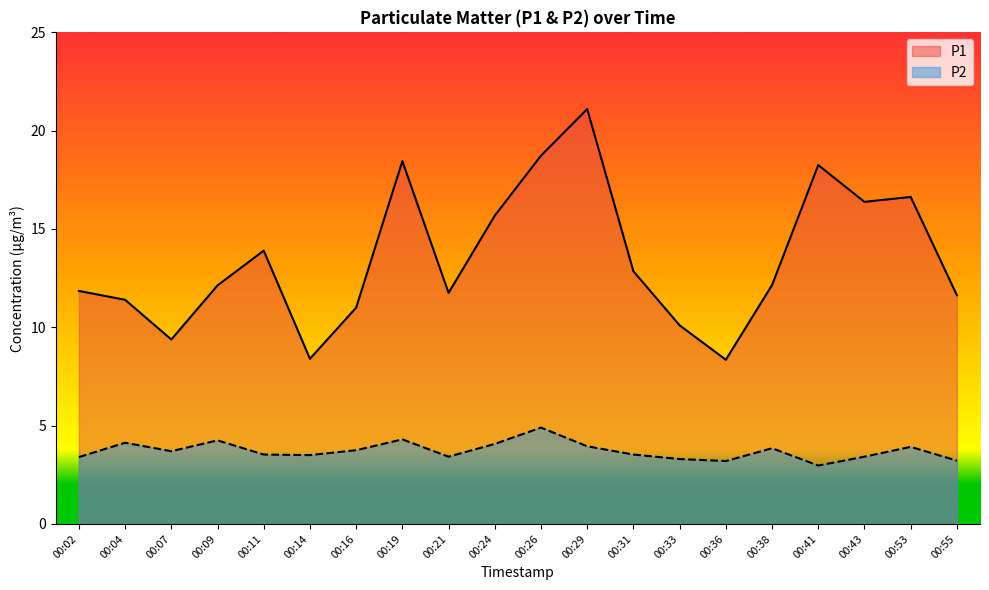

What are all the series names shown in the legend?

P1, P2